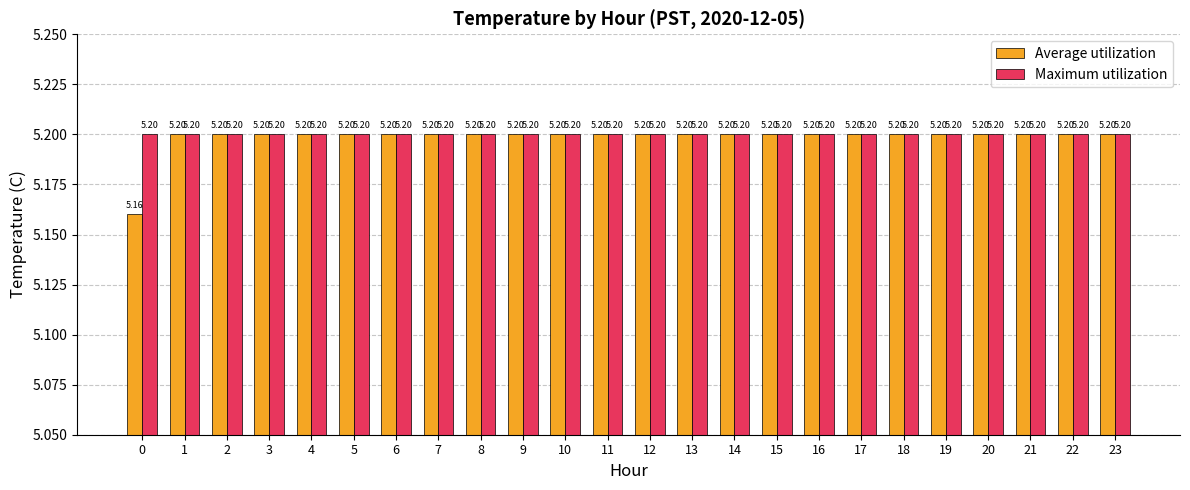

Count the Average utilization values in the range 5 to 6.

24